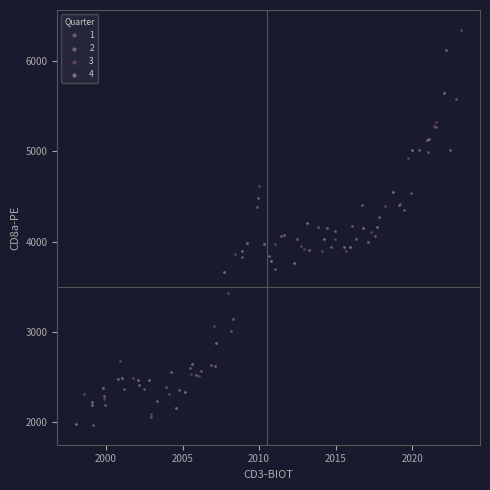

Which series contains the highest Y value?

3